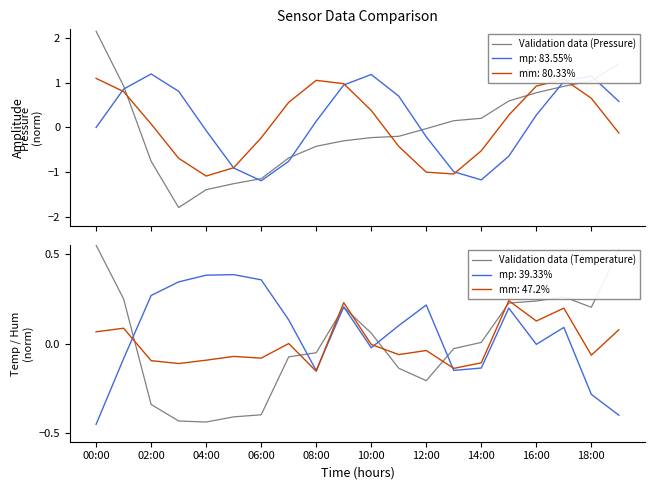

What is the minimum value for Validation data (Temperature)?

-0.4